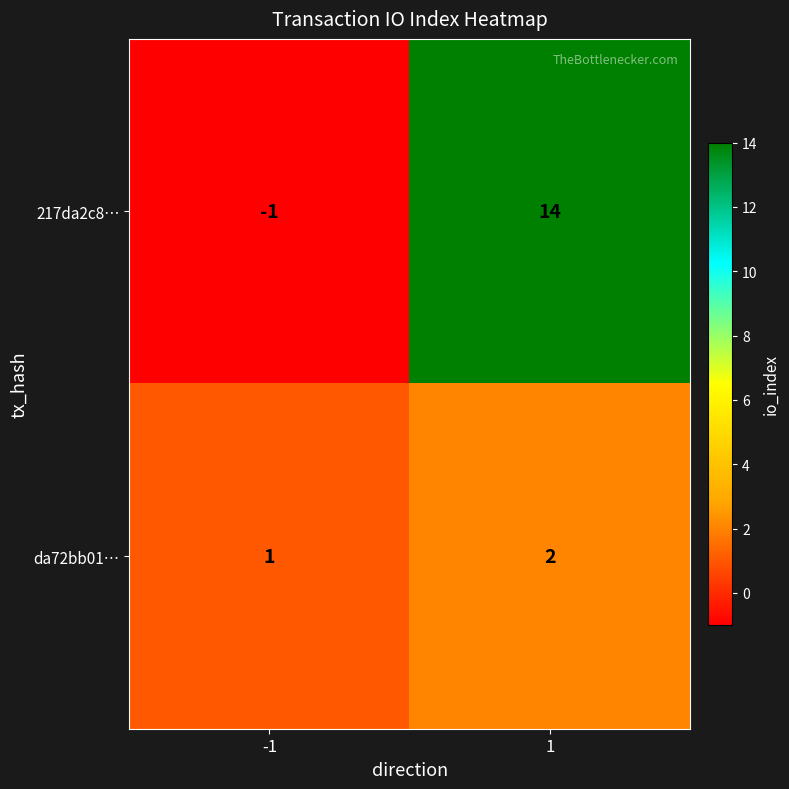

Is it true that 217da2c8… equals -1 at -1?

True